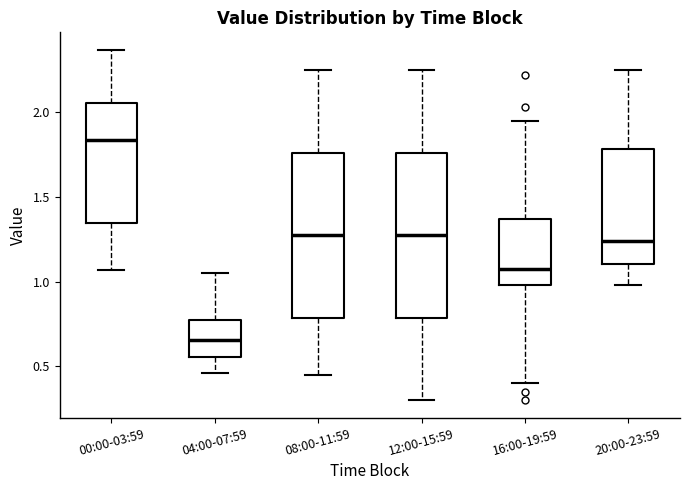

Where is the lower edge of the box for 04:00-07:59 on the y-axis? The values are not printed on the chart, so give them approximately, as read against the axis.

0.55